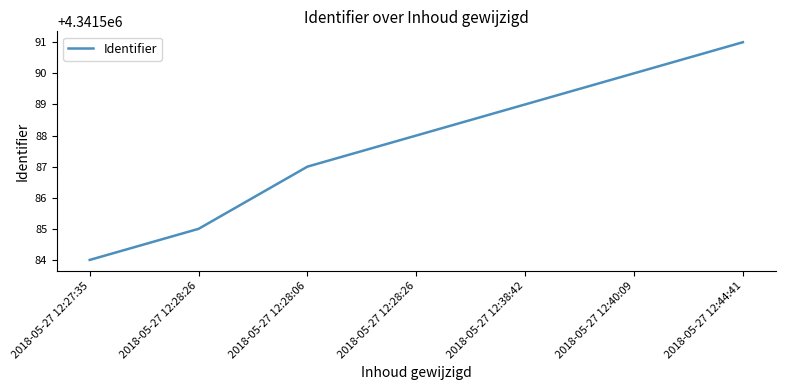

The chart shows a value of 4341585 at 2018-05-27 12:28:26. True or false?

True